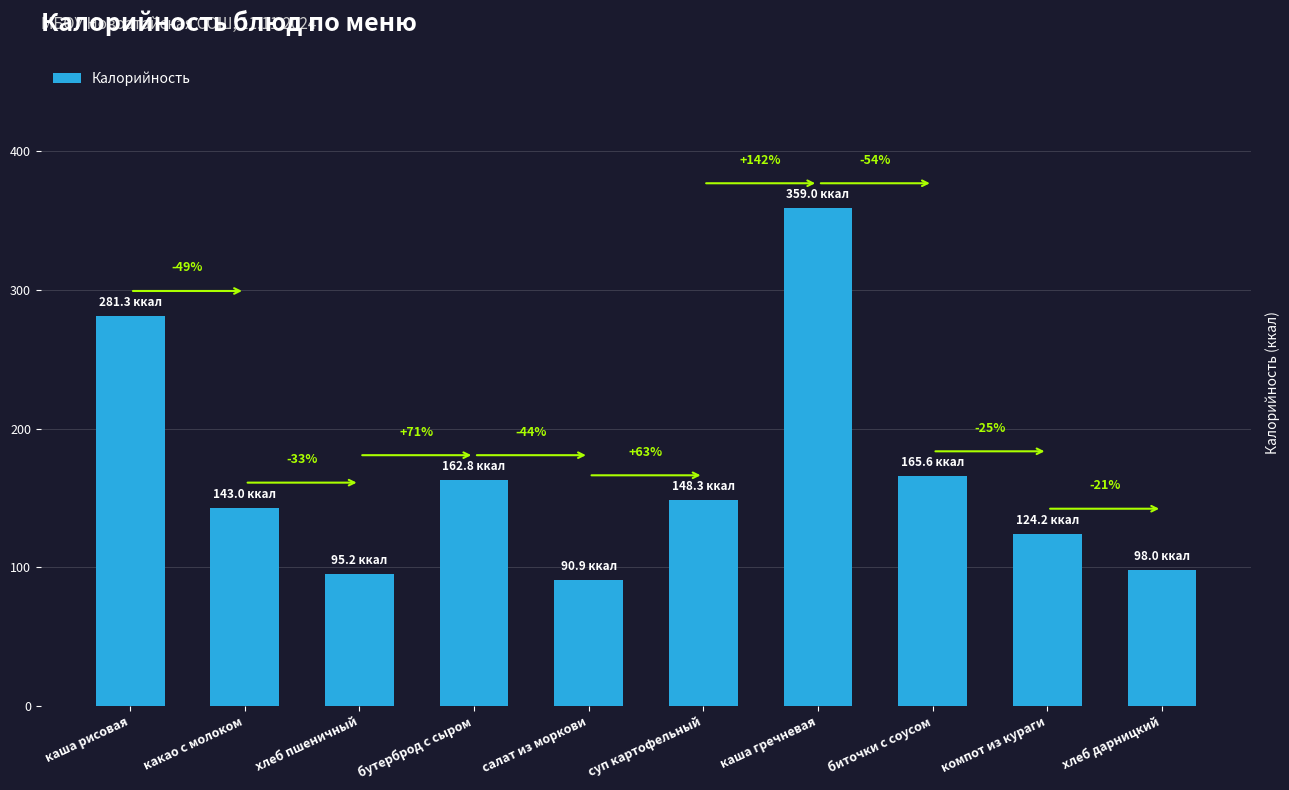

How many bars are there in total?

10